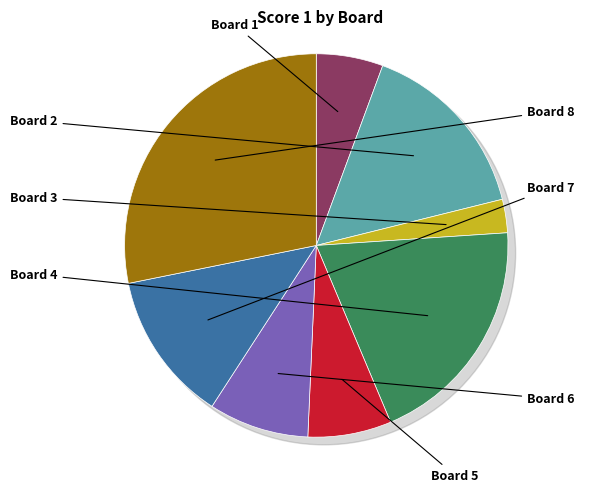

True or false: Board 6 accounts for 19% of the total.

False